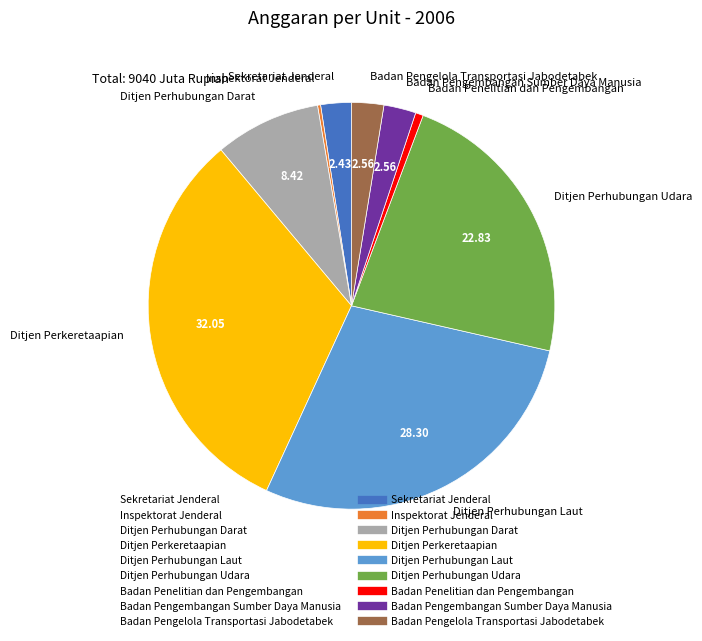

Which category has the smallest portion of the pie?

Inspektorat Jenderal